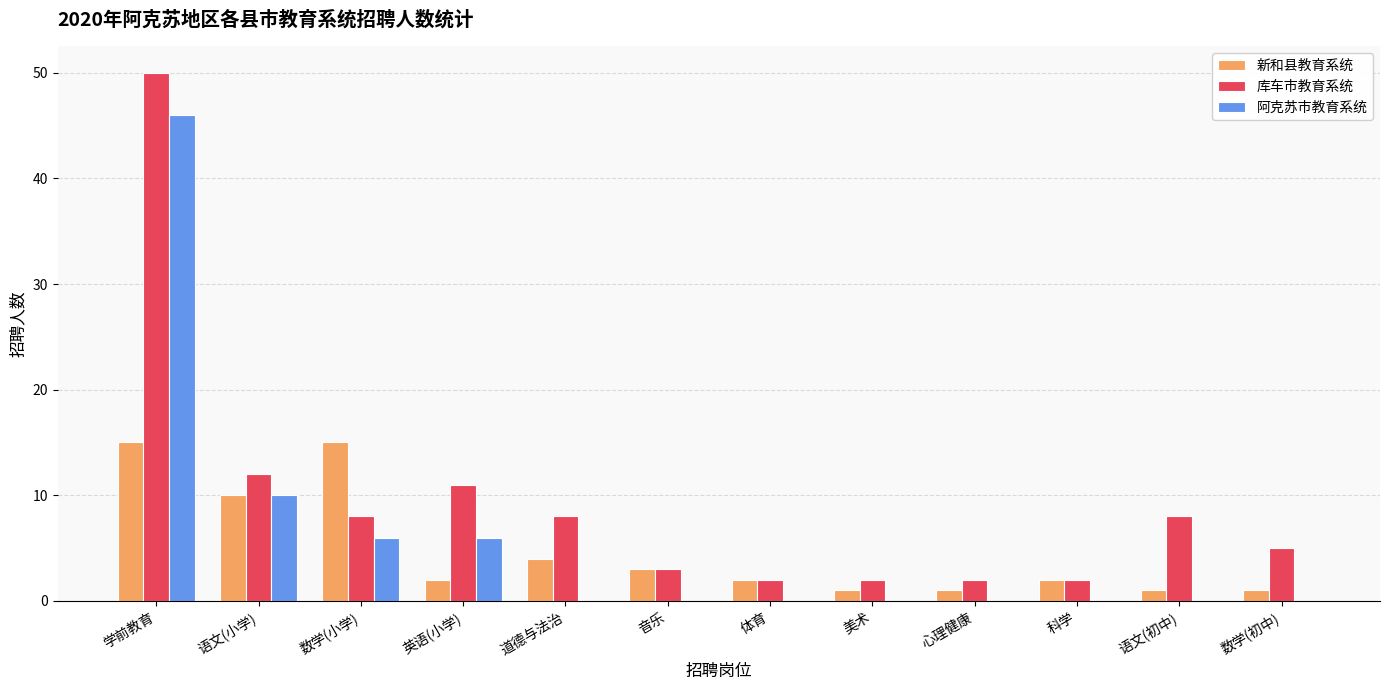

Is the value of 新和县教育系统 at 道德与法治 greater than the value of 阿克苏市教育系统 at 语文(小学)?

No